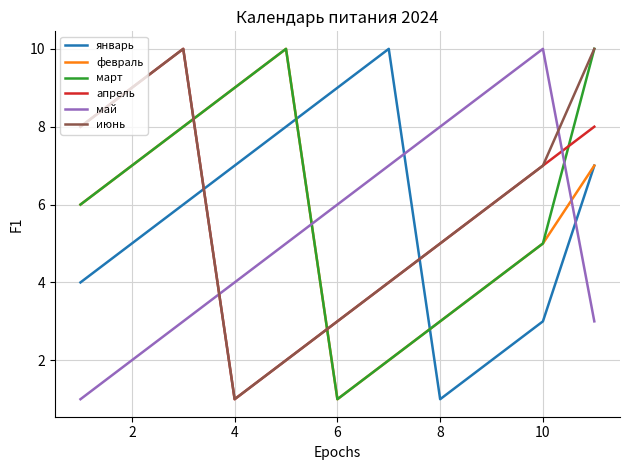

What is the maximum value for июнь?

10